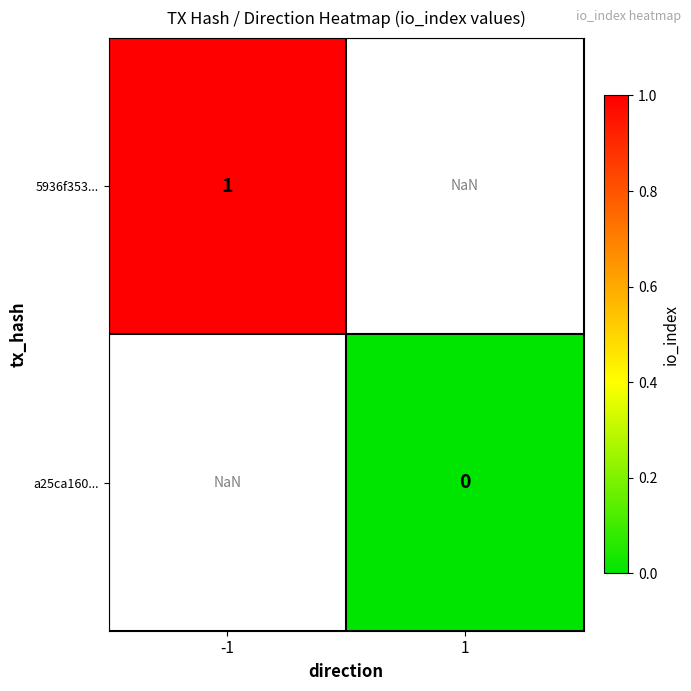

The value of 5936f353... at -1 is 0.5. True or false?

False